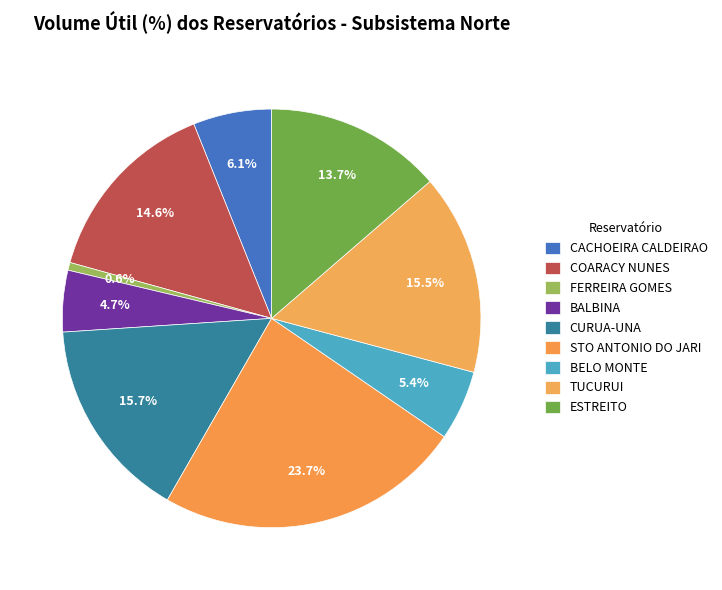

What percentage do BELO MONTE and COARACY NUNES together represent?

20.0%